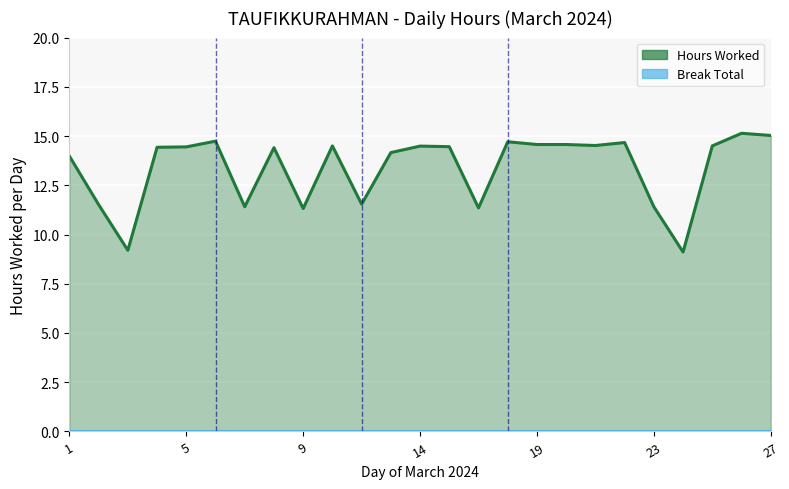

Reading left to right, transcribe all the data shown in this chart.

14.0	11.5	9.2	14.4	14.4	14.7	11.4	14.4	11.3	14.5	11.5	14.2	14.5	14.5	11.3	14.7	14.6	14.6	14.5	14.7	11.4	9.1	14.5	15.1	15.0